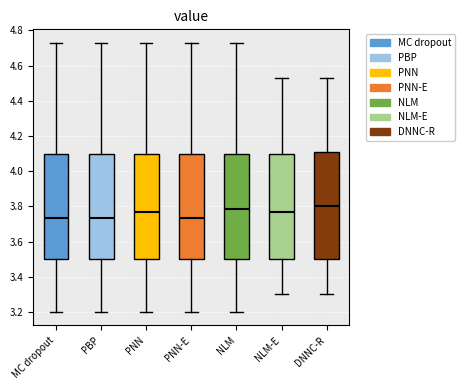

Where does the lower whisker of the box for NLM end on the y-axis? The values are not printed on the chart, so give them approximately, as read against the axis.

3.20